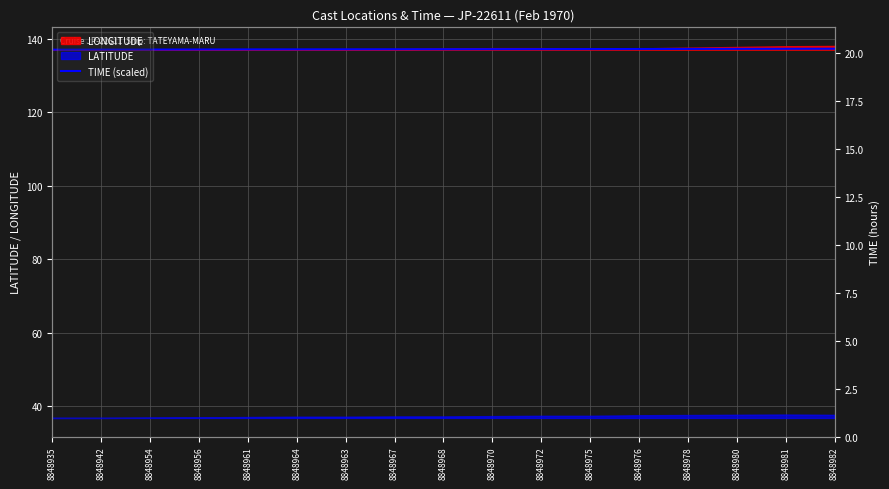

How many data points does each series have?

17